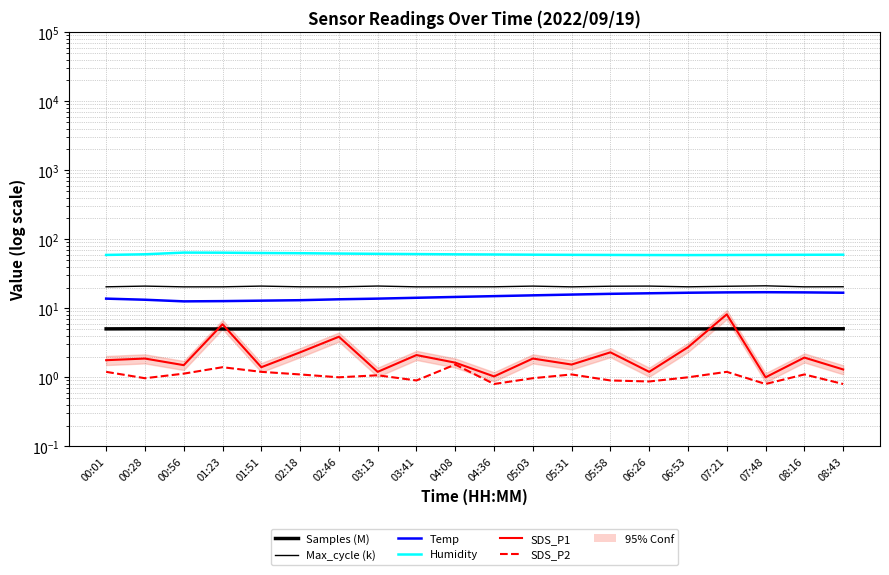

What is the difference between the maximum and second lowest values in the Max_cycle (k) series?

0.7